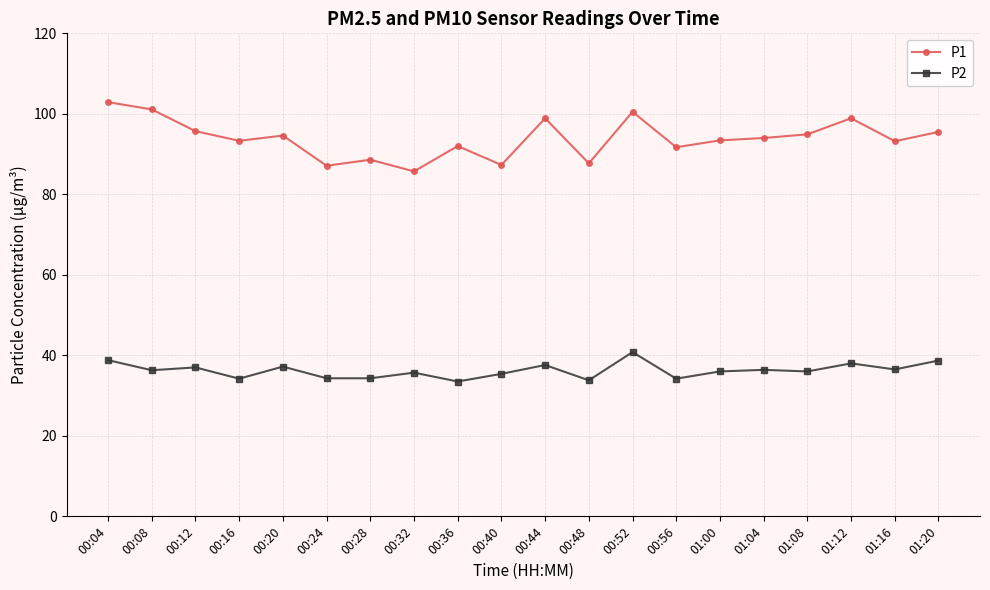

Where does the P1 series first go above 94?

00:04